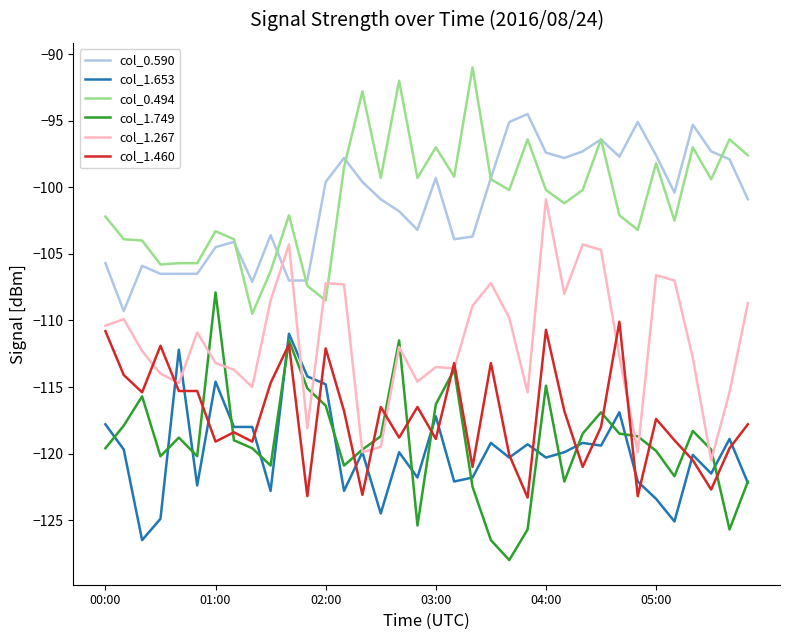

True or false: col_1.749 and col_0.590 cross at least once.

False